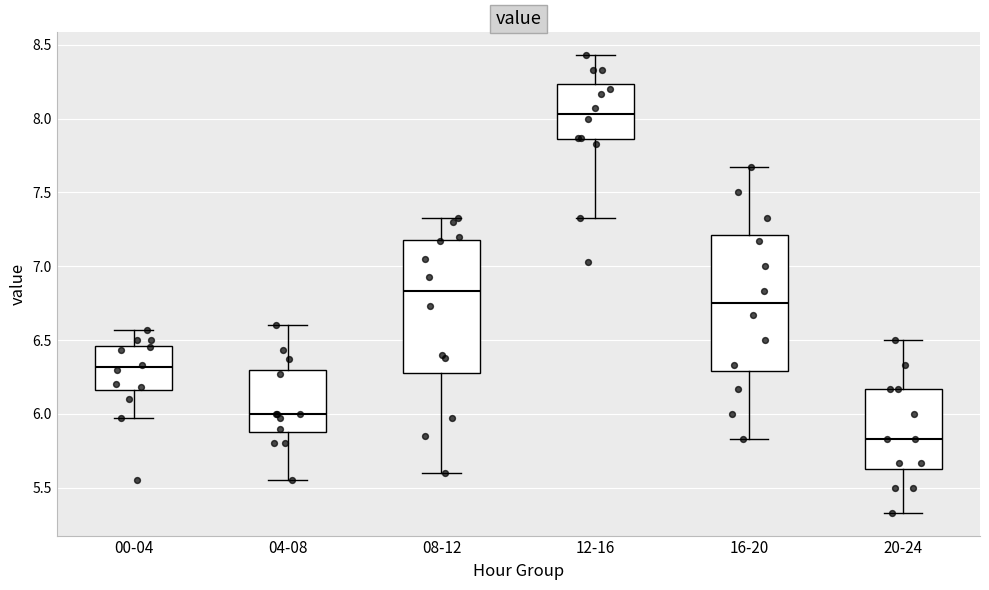

Reading left to right, transcribe this box plot: for each box, give where its median line is, the range the box spans, and where its two whiskers end, as read against the y-axis. The values are not printed on the chart, so give them approximately, as read against the axis.

00-04: median 6.30, box 6.15 to 6.45, whiskers 5.95 to 6.55
04-08: median 6.00, box 5.90 to 6.30, whiskers 5.55 to 6.60
08-12: median 6.85, box 6.30 to 7.20, whiskers 5.60 to 7.35
12-16: median 8.05, box 7.85 to 8.25, whiskers 7.35 to 8.45
16-20: median 6.75, box 6.30 to 7.20, whiskers 5.85 to 7.65
20-24: median 5.85, box 5.65 to 6.15, whiskers 5.35 to 6.50